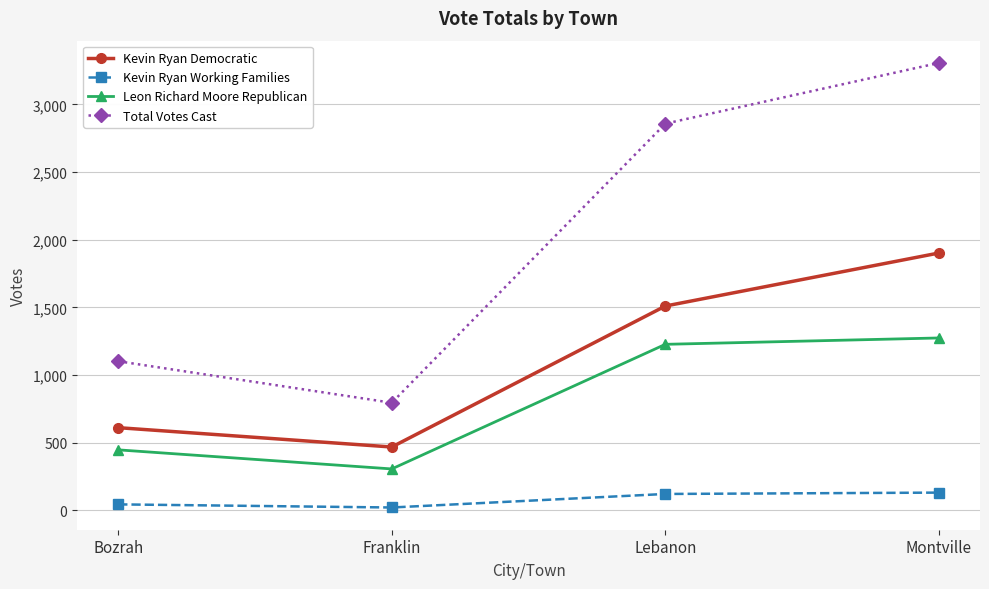

List the series in order of their overall mean, lowest first.

Kevin Ryan Working Families, Leon Richard Moore Republican, Kevin Ryan Democratic, Total Votes Cast